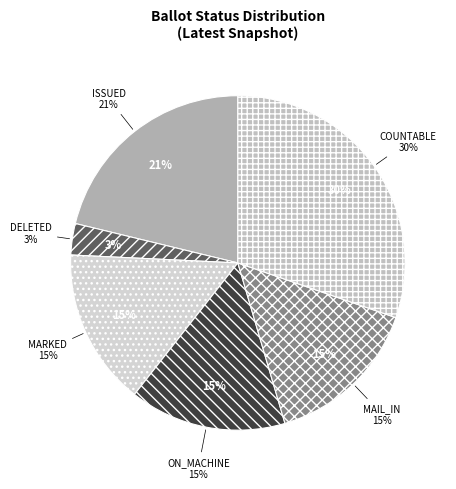

What is the largest slice in the pie chart?

COUNTABLE